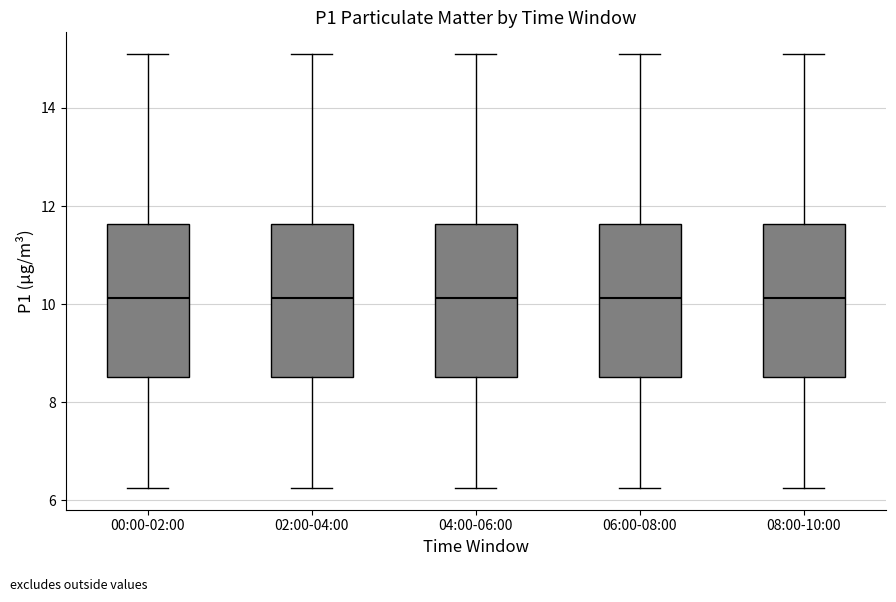

Where is the lower edge of the box for 08:00-10:00 on the y-axis? The values are not printed on the chart, so give them approximately, as read against the axis.

8.6